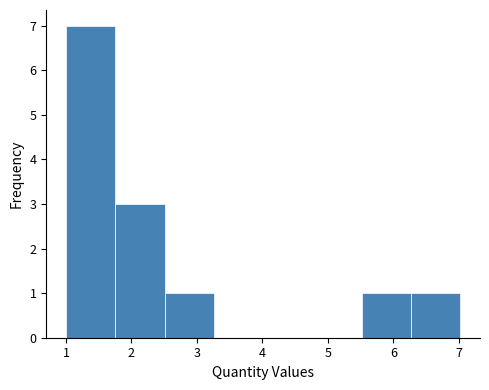

Reading left to right, list every bar in this chart as the range it spans on the x-axis followed by its height. Neither the bar edges nor the heights are printed on the chart, so give them approximately, as read against the axes.

1.0 to 1.8: 7
1.8 to 2.5: 3
2.5 to 3.3: 1
3.3 to 4.0: 0
4.0 to 4.8: 0
4.8 to 5.5: 0
5.5 to 6.3: 1
6.3 to 7.0: 1